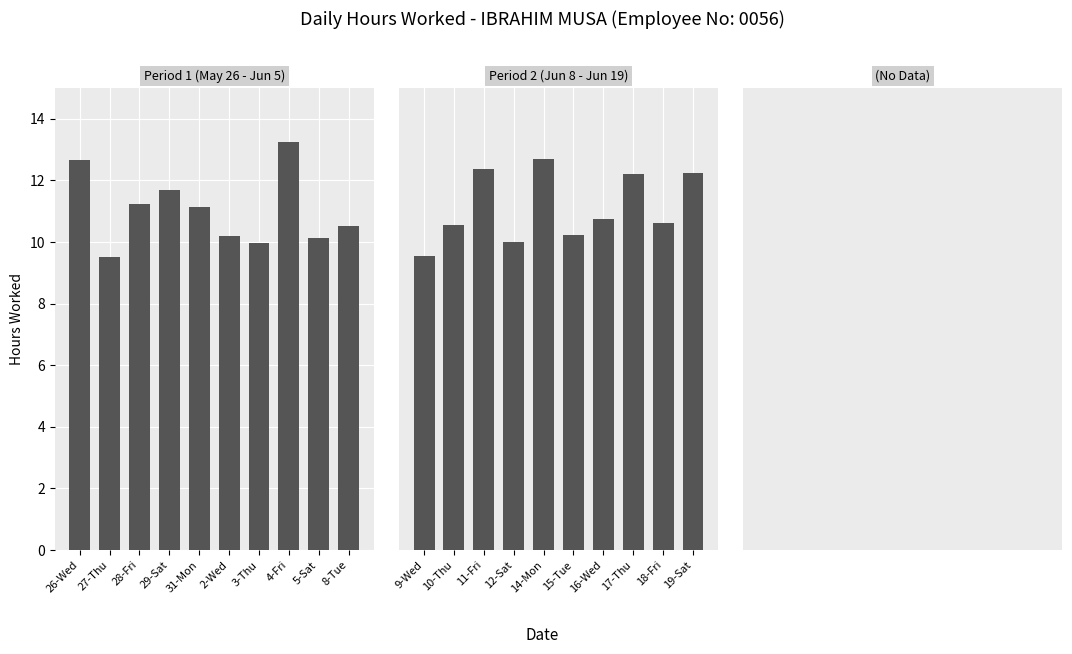

How many data points in Period 1 (May 26 - Jun 5) are above 11?

5